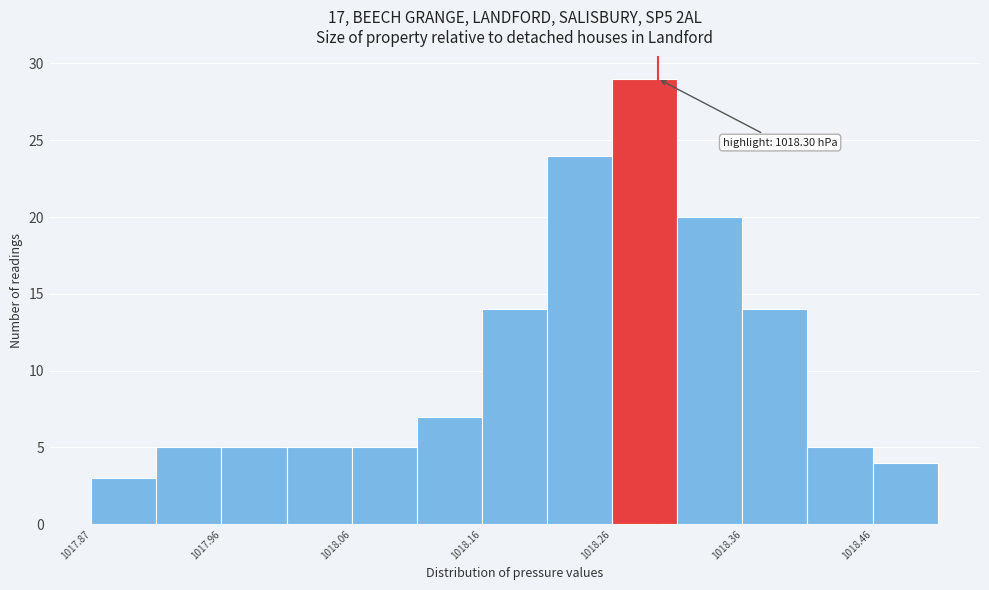

Which range on the x-axis has the tallest bar?

1018.265 to 1018.315